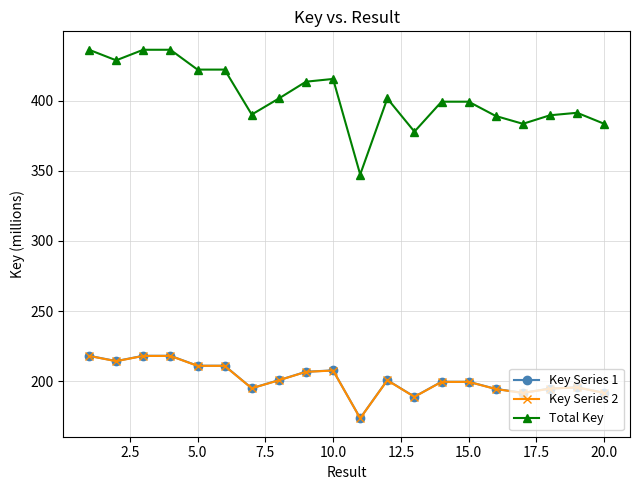

Which series has the largest total across all categories?

Total Key